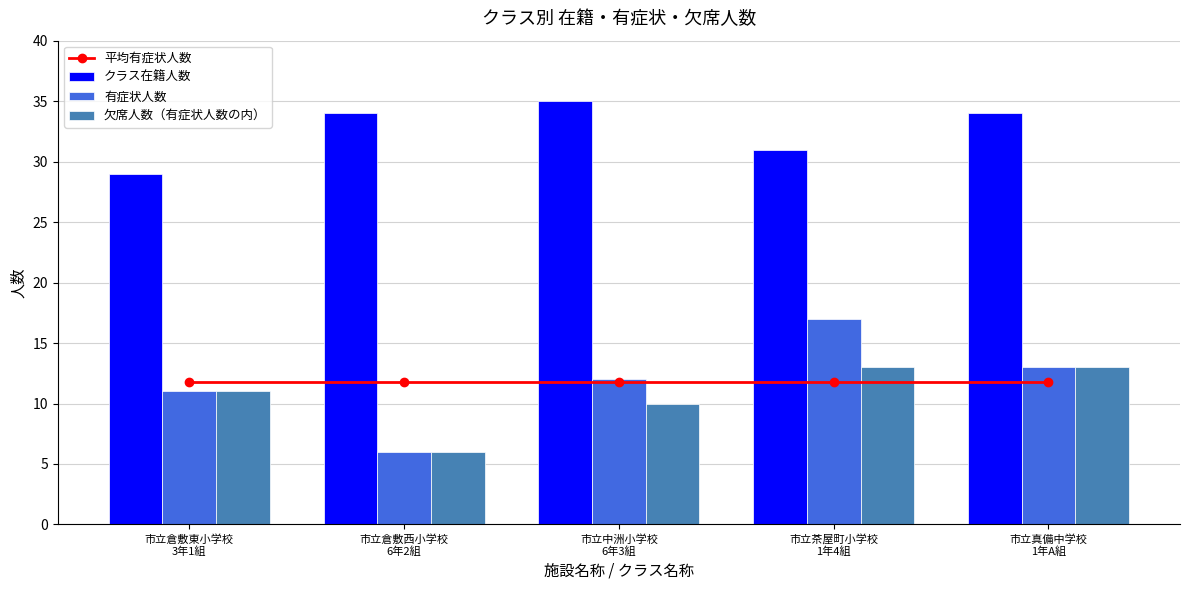

What is the difference between the maximum and minimum values in the 有症状人数 series?

11